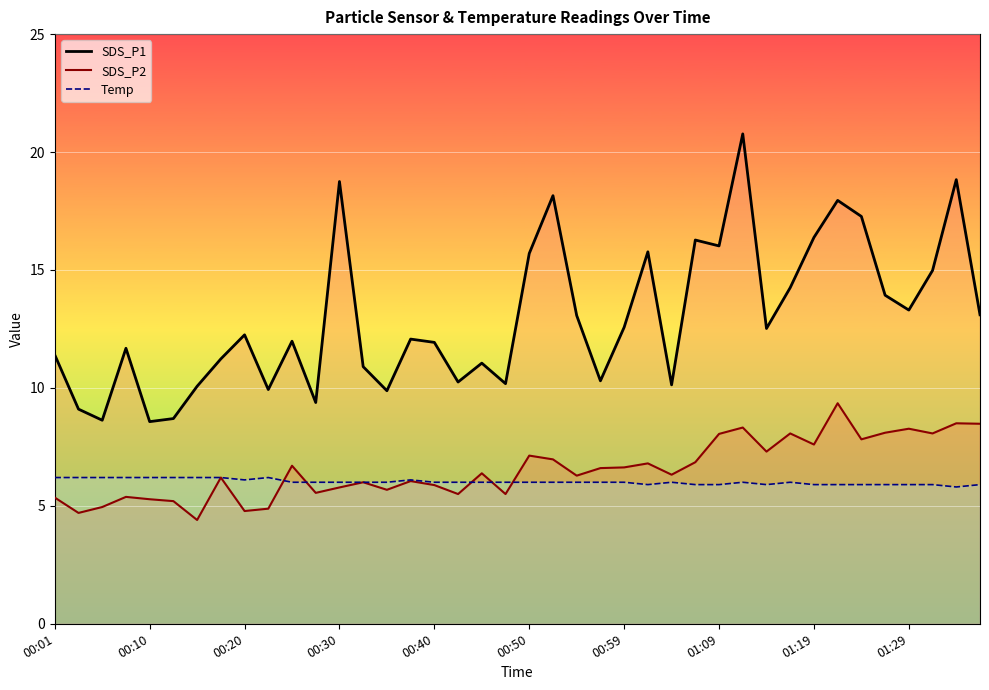

Is it true that Temp equals 6.0 at 00:50?

True